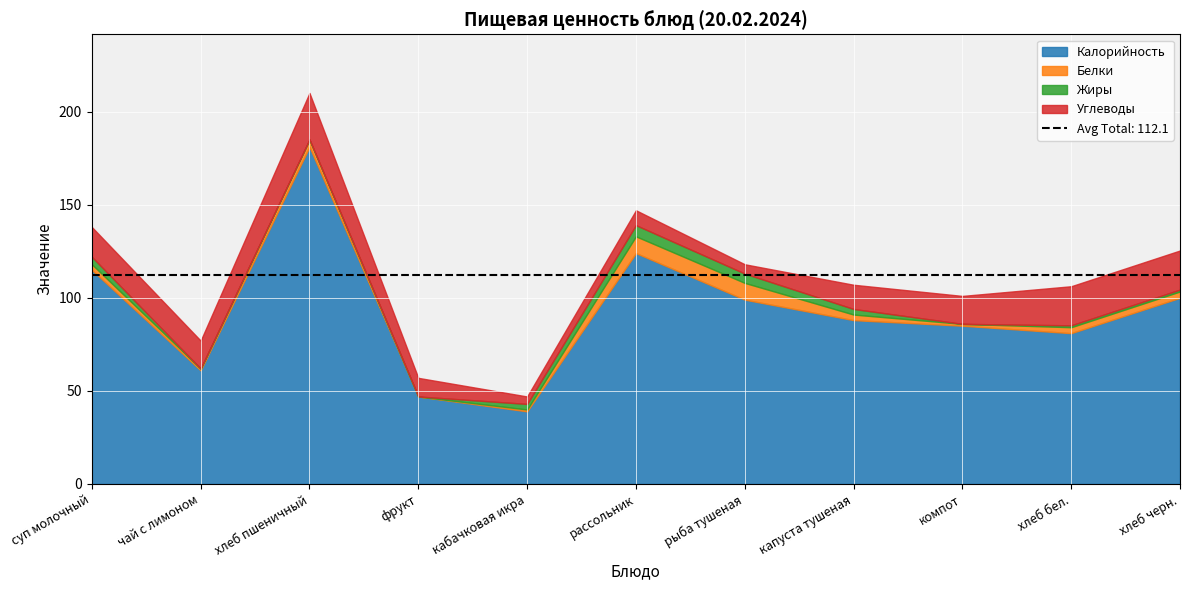

What is the highest value of the Калорийность series?

181.0